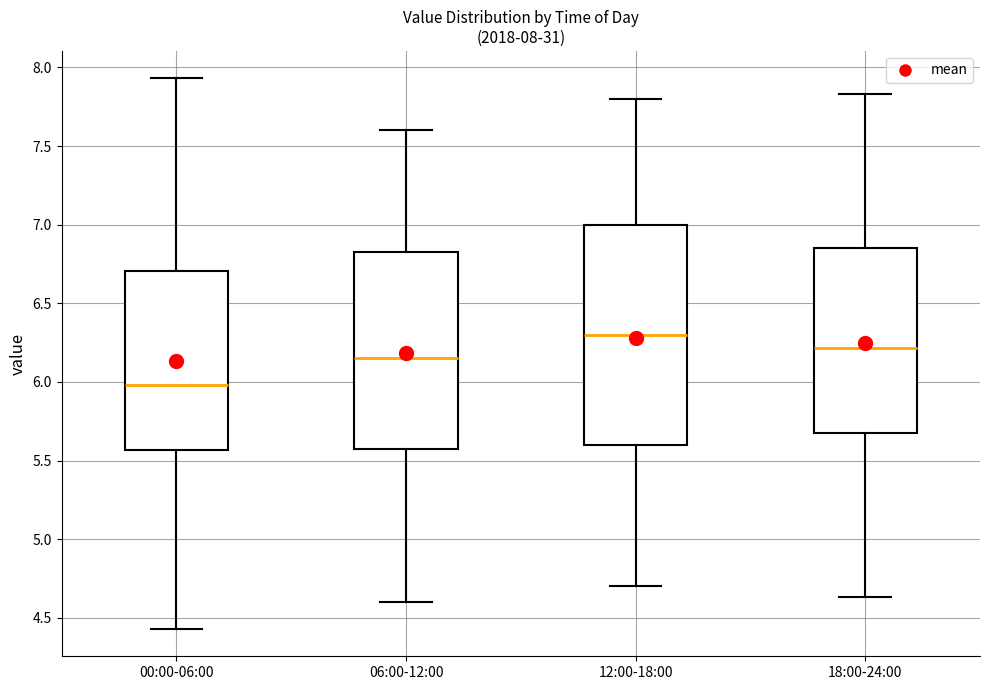

Which box's median line is the highest?

12:00-18:00